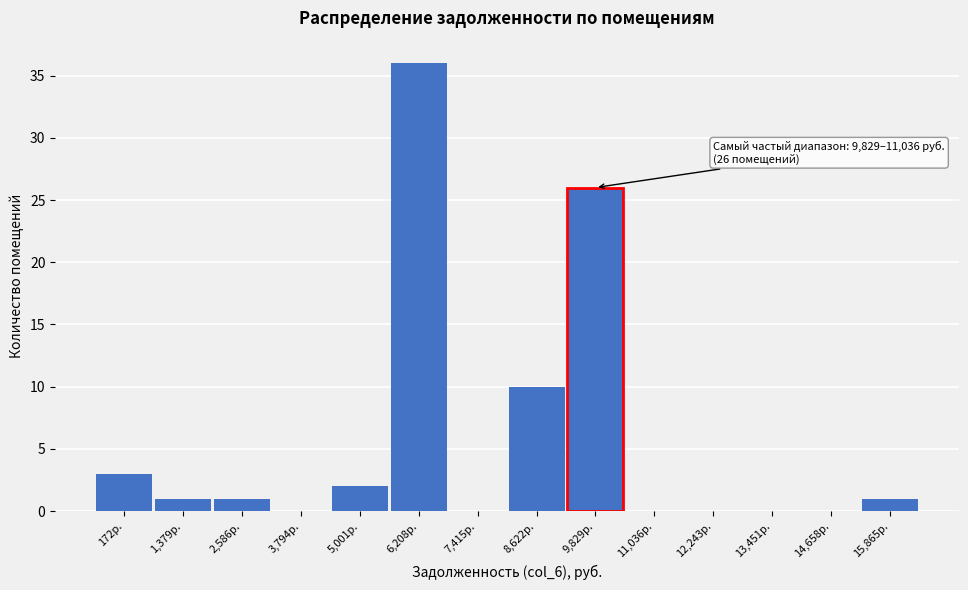

Reading left to right, extract all data points from this chart.

172р.=3	1,379р.=1	2,586р.=1	3,794р.=0	5,001р.=2	6,208р.=36	7,415р.=0	8,622р.=10	9,829р.=26	11,036р.=0	12,243р.=0	13,451р.=0	14,658р.=0	15,865р.=1